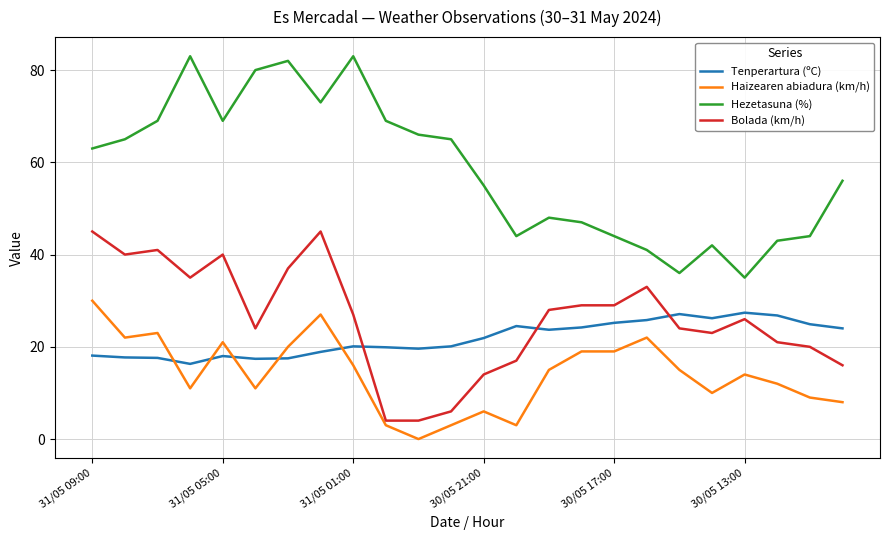

Count the number of categories in the chart.

24